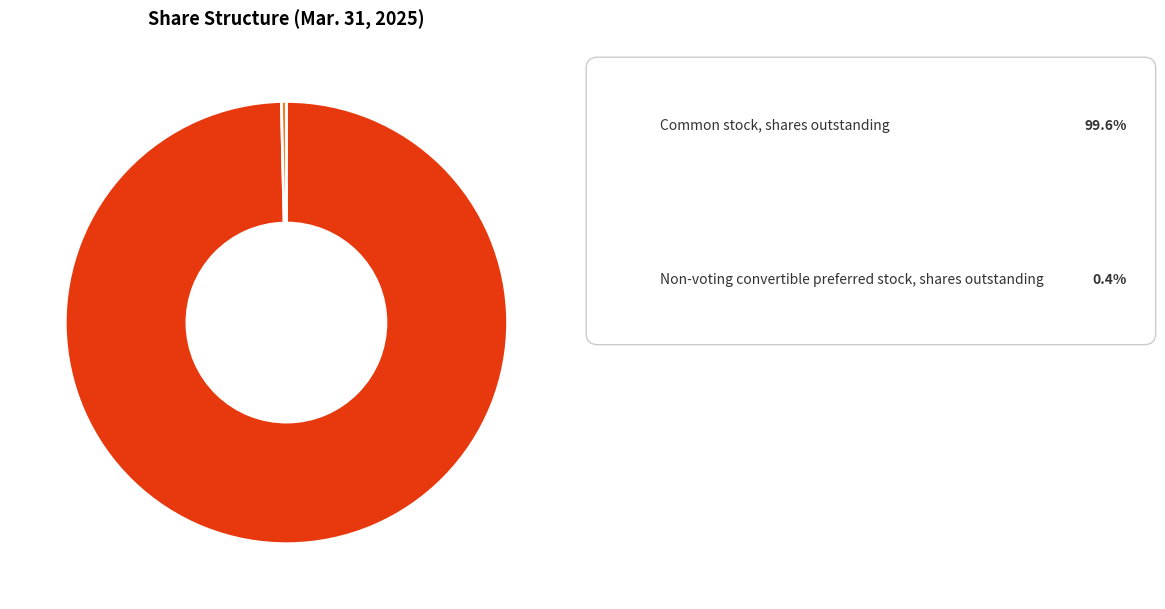

Is there any slice that represents more than half of the pie?

Yes